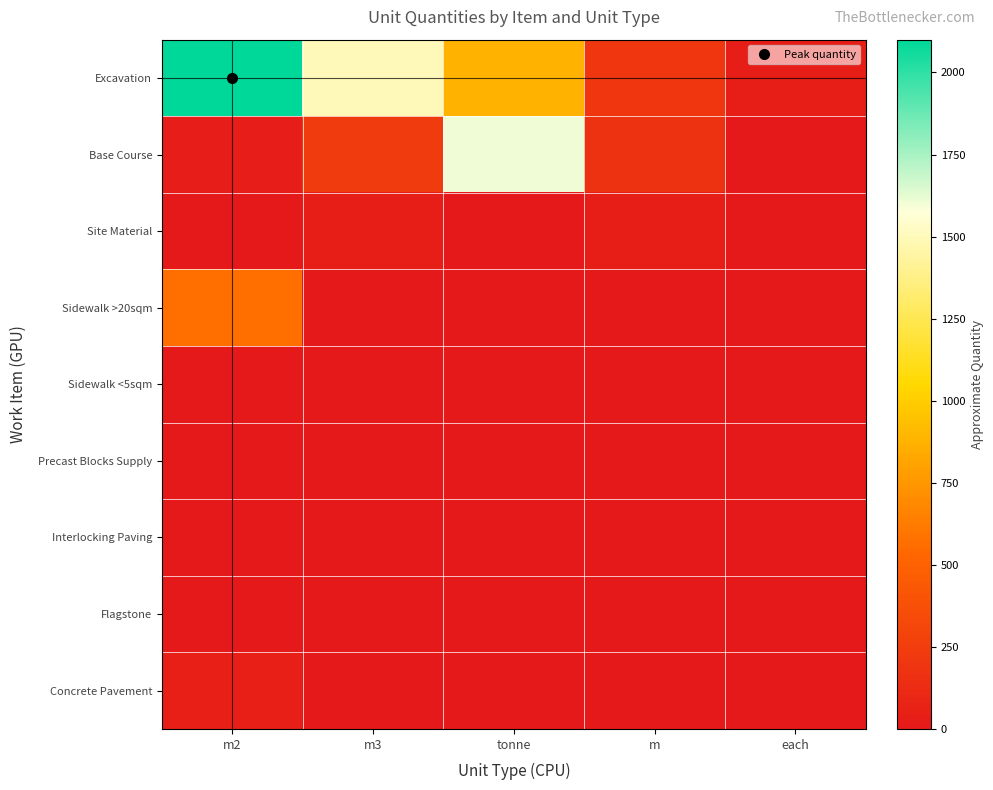

At which category is the sum across all series the highest?

m2